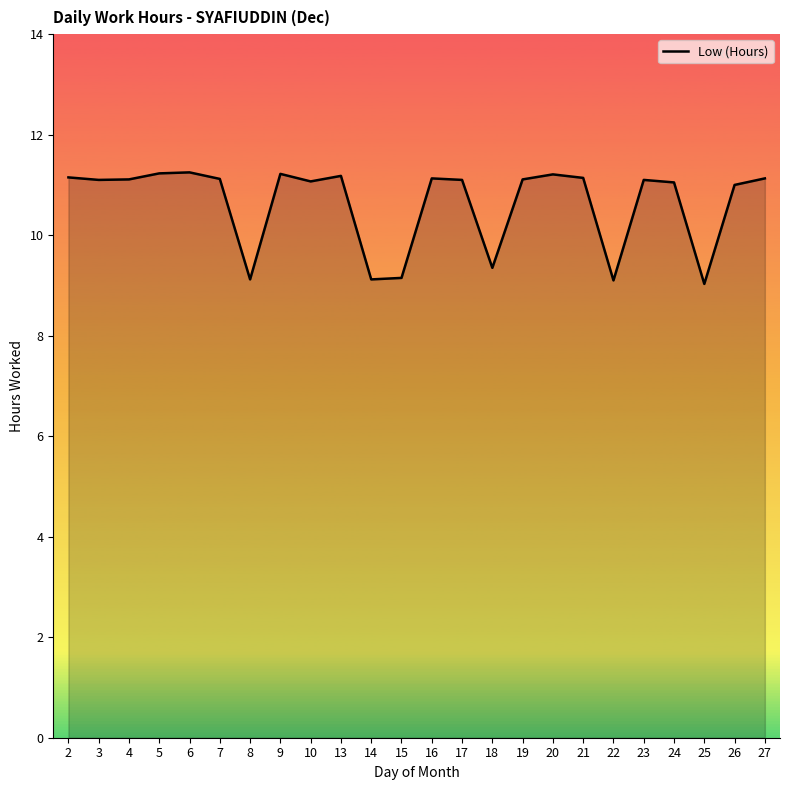

Which has a higher value, 19 or 22?

19